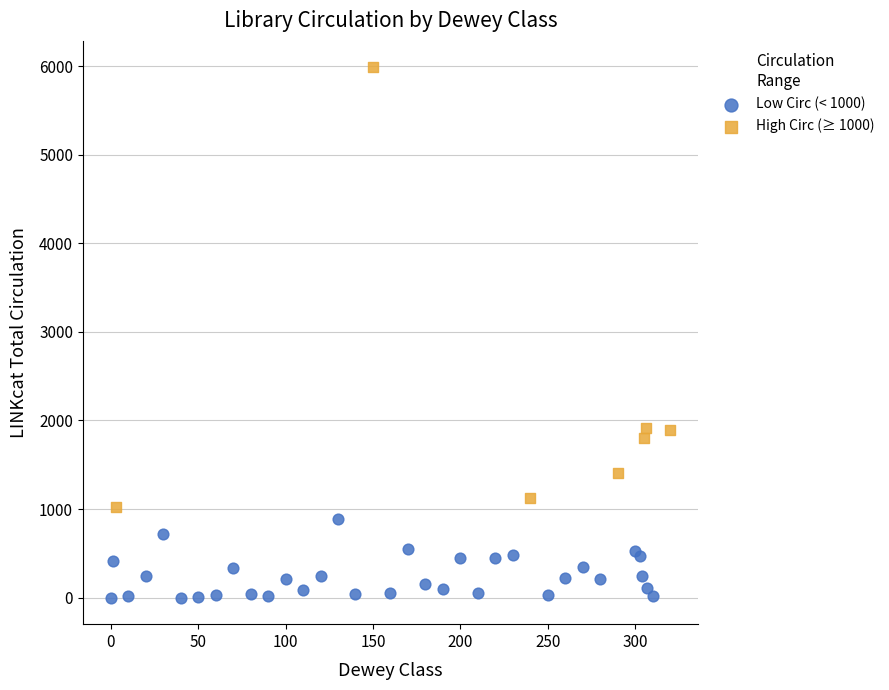

Which series has the widest spread of Y values?

High Circ (≥ 1000)